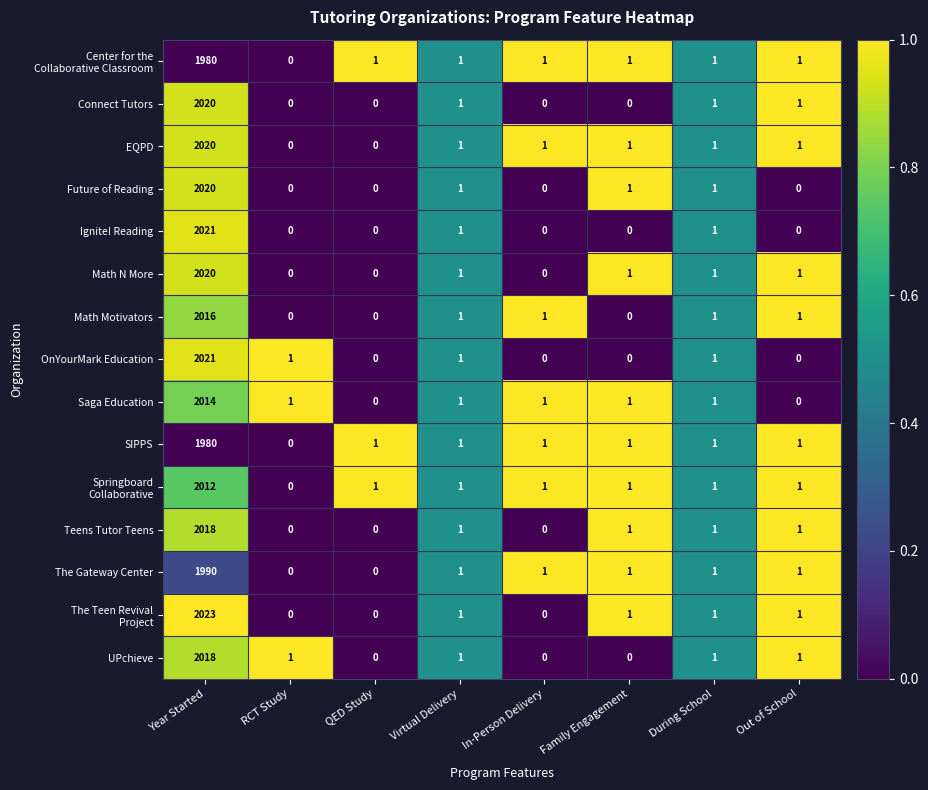

What is the greatest value displayed?

2023